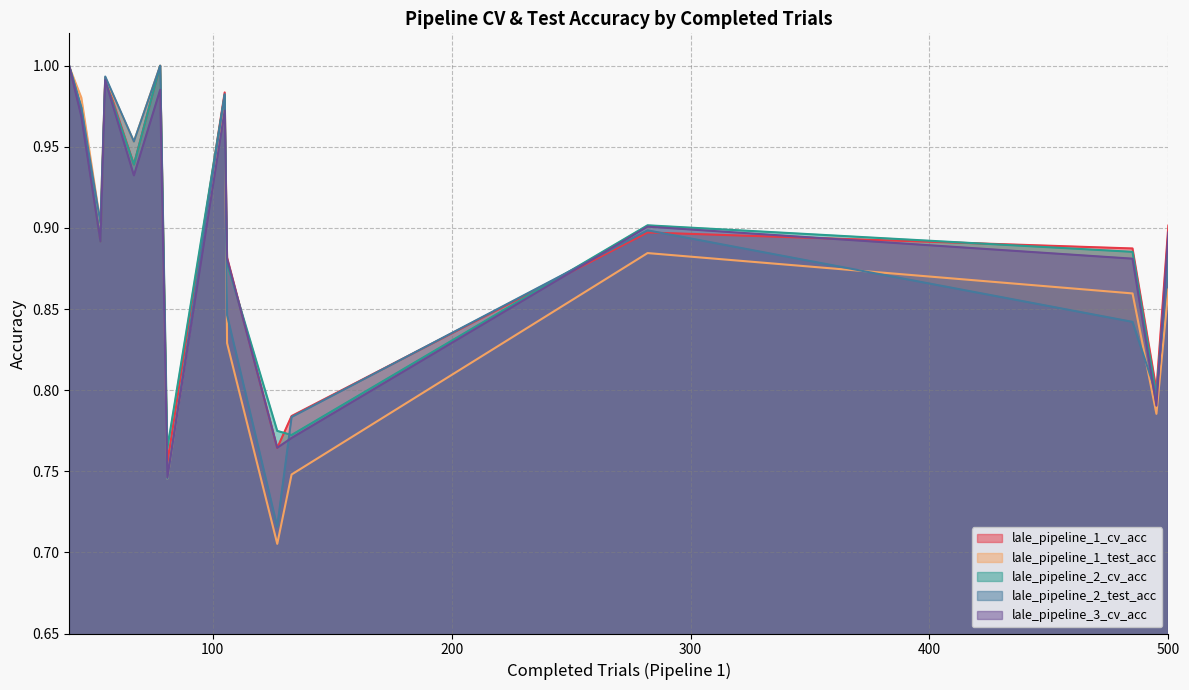

Which series has the largest range (max minus min)?

lale_pipeline_1_test_acc